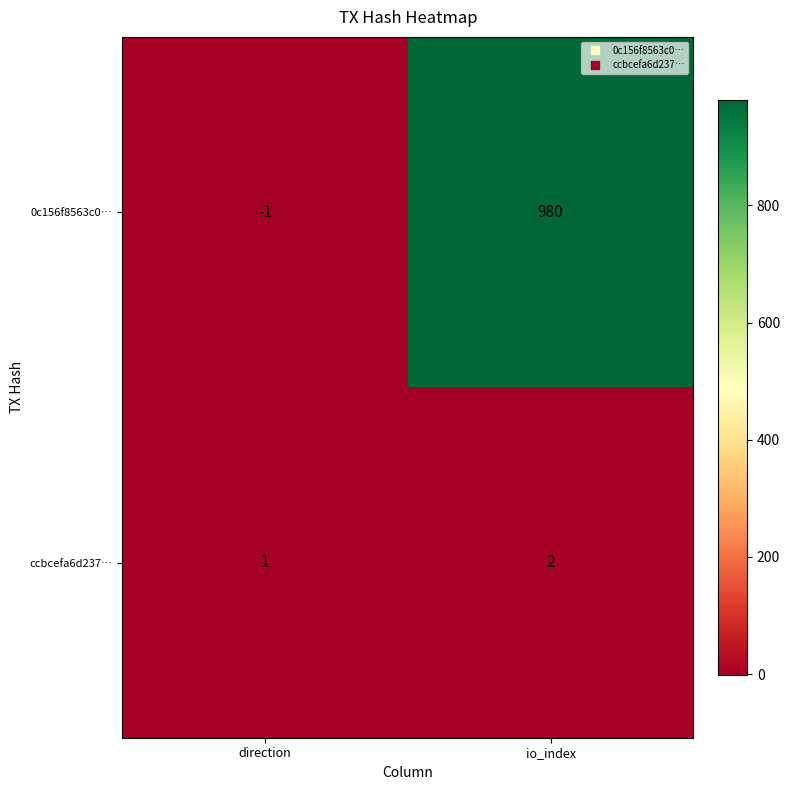

Reading right to left, list all the values displayed in this chart.

0c156f8563c0…: 980	-1
ccbcefa6d237…: 2	1